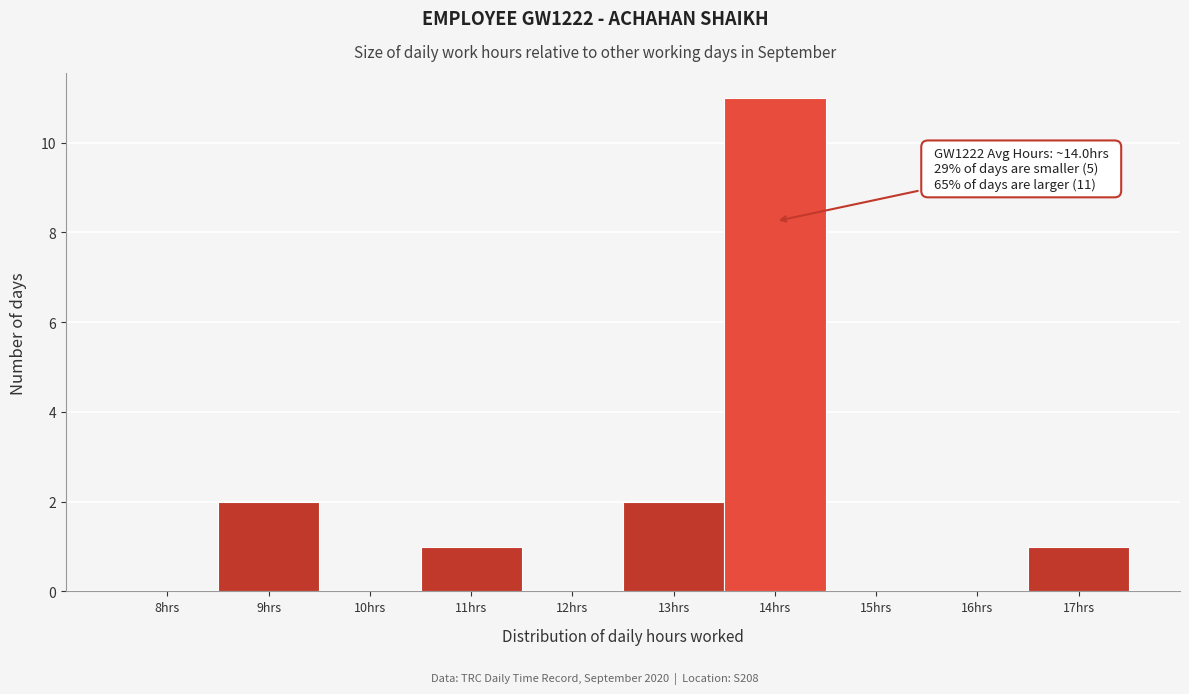

Reading right to left, what are all the values shown in this chart?

17hrs=1	16hrs=0	15hrs=0	14hrs=11	13hrs=2	12hrs=0	11hrs=1	10hrs=0	9hrs=2	8hrs=0